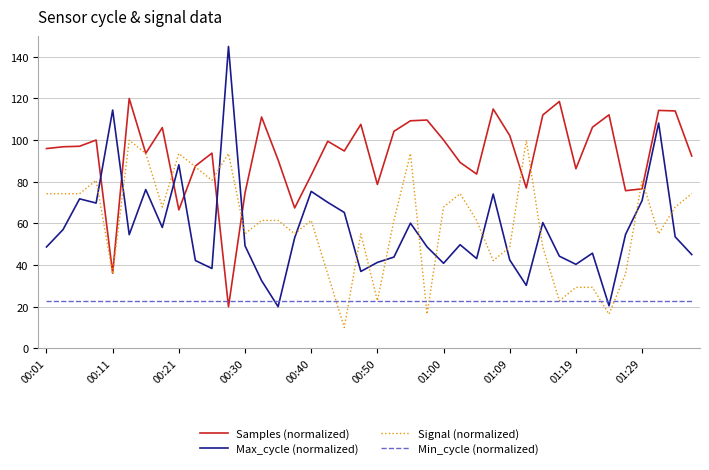

Which series has the largest range (max minus min)?

Max_cycle (normalized)